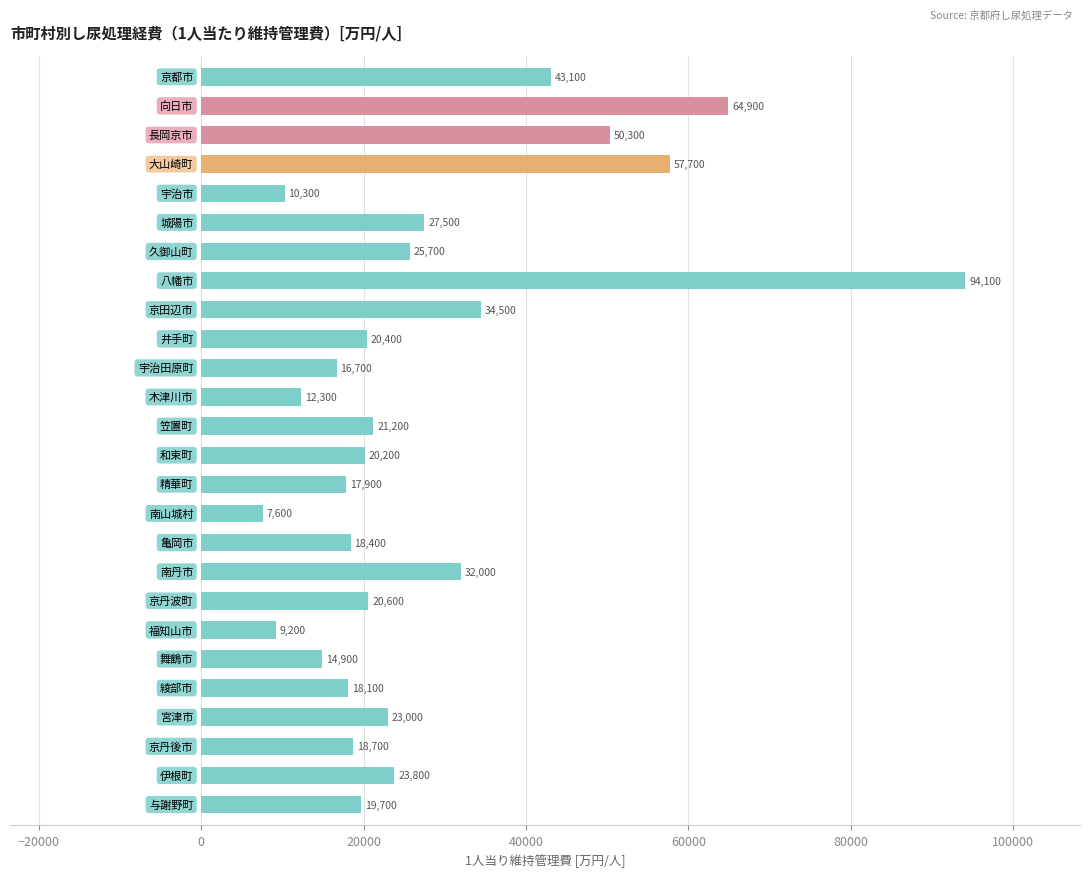

What is the sum of all values?

722800